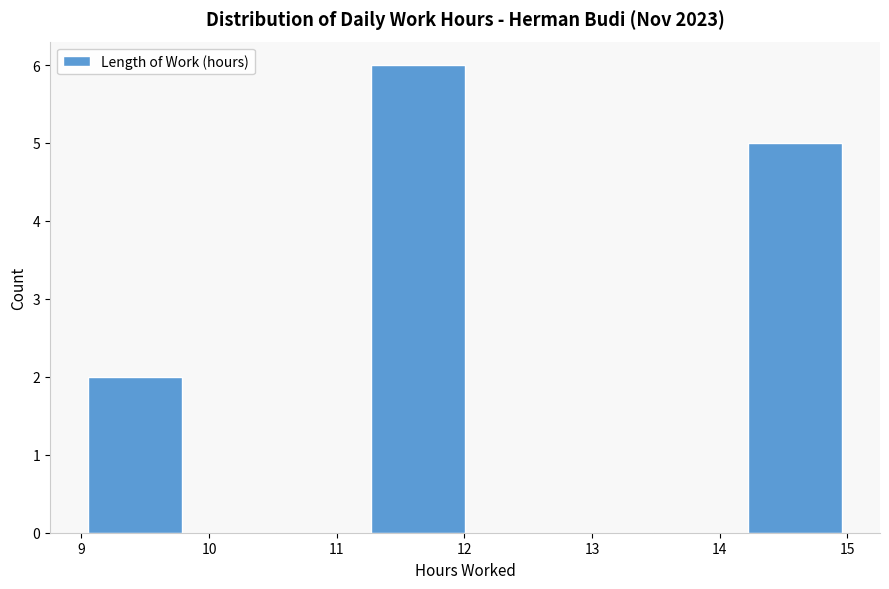

Over which range of the x-axis is the bar tallest?

11.3 to 12.0